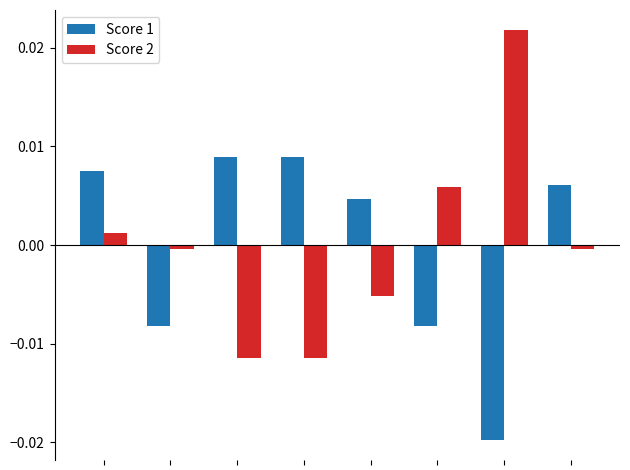

Which series has the widest spread of values?

Score 2